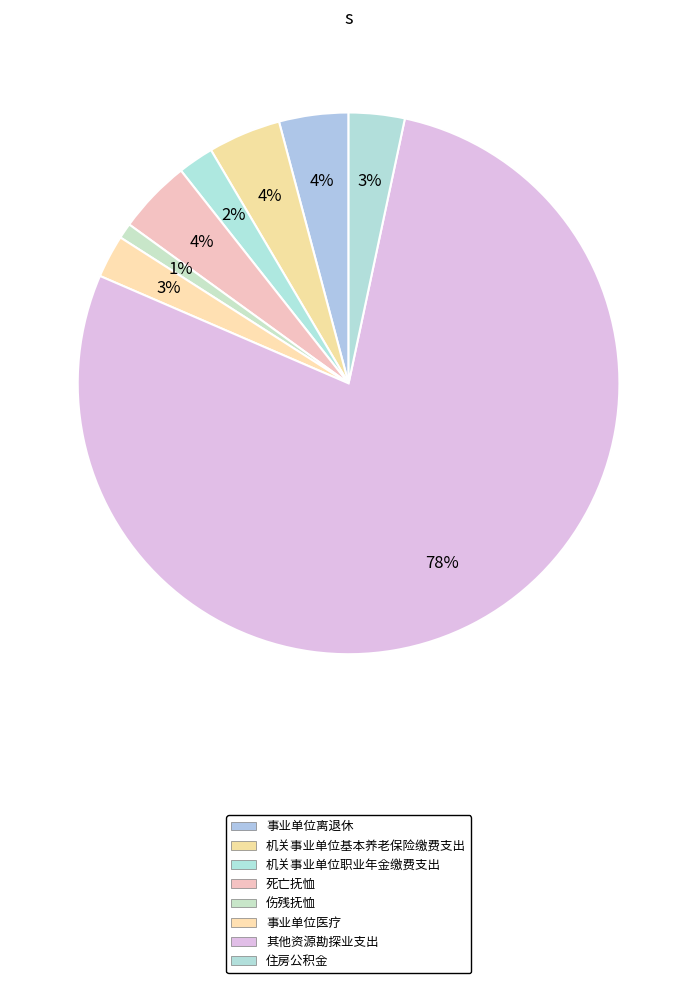

How many slices are in this pie chart?

8